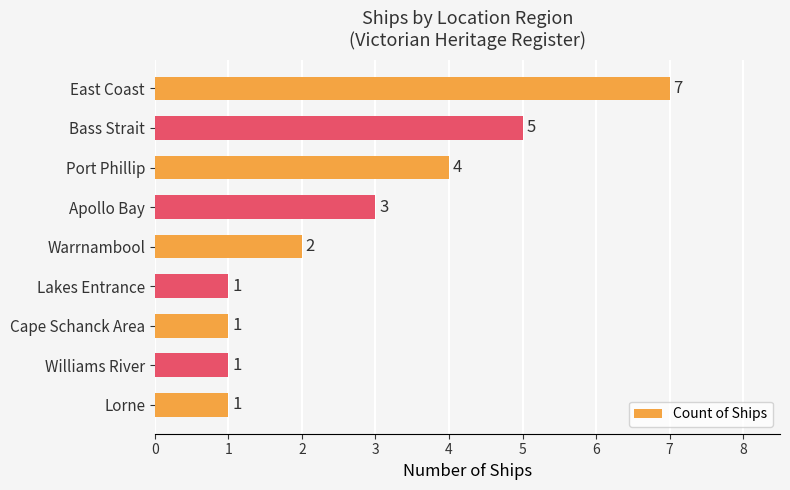

True or false: the data shows 8 at Bass Strait.

False